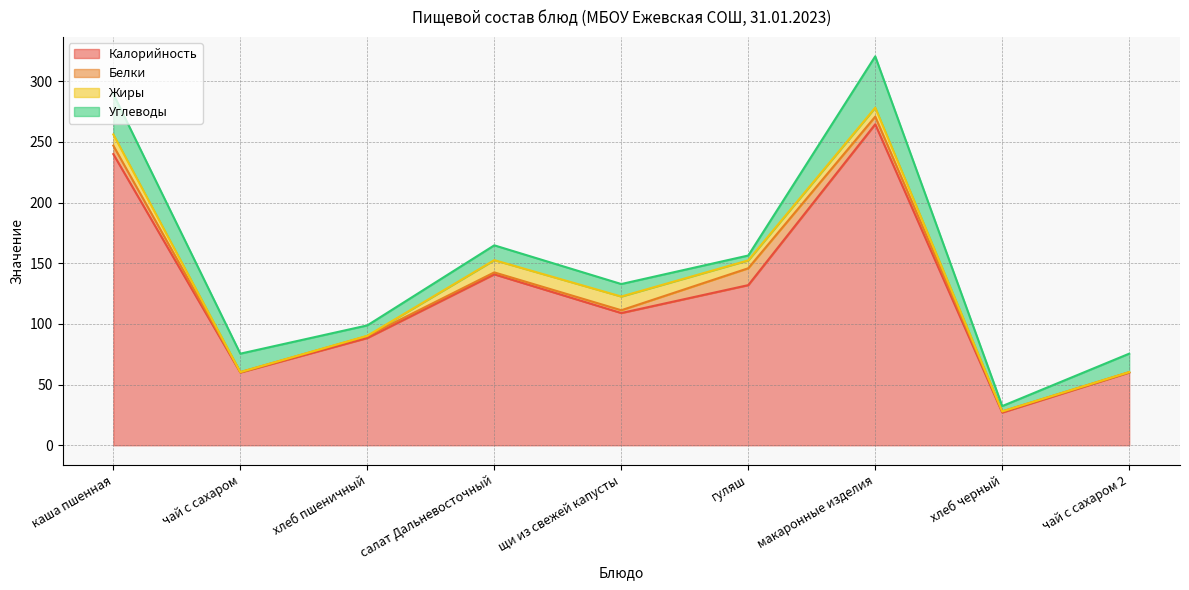

At which label is Углеводы closest to 23?

чай с сахаром